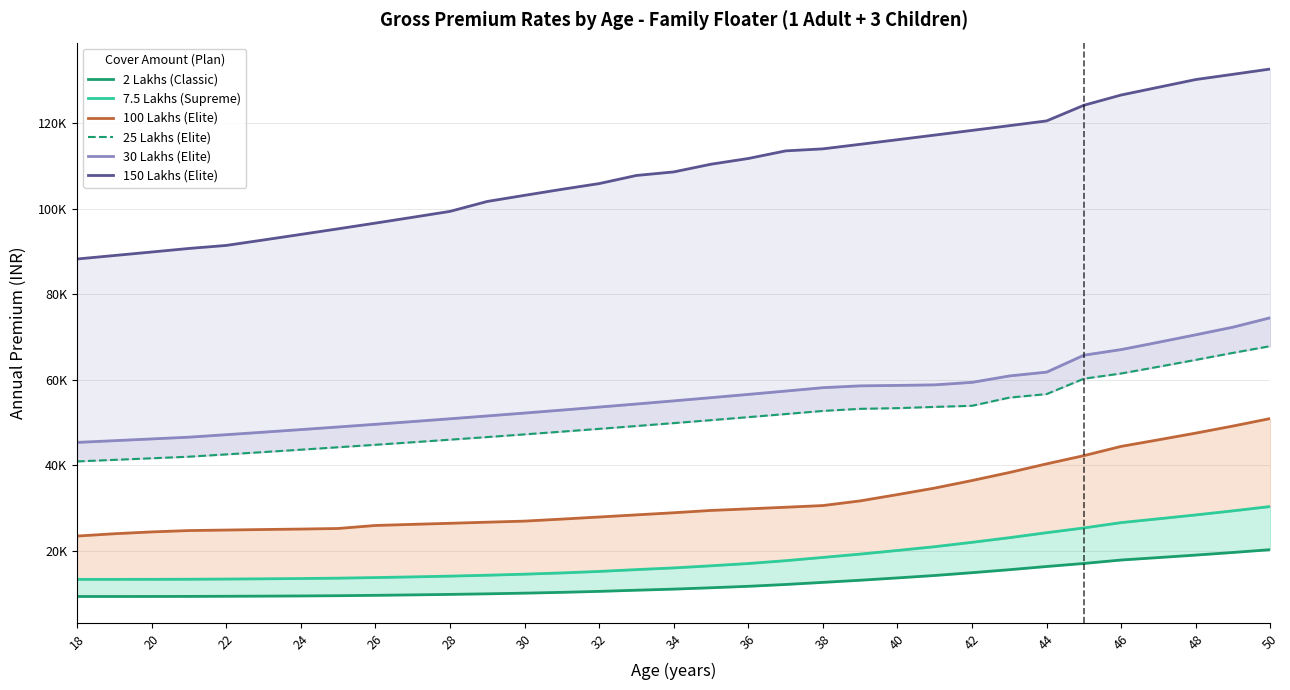

The 25 Lakhs (Elite) series shows 88039.3 at 44. True or false?

False